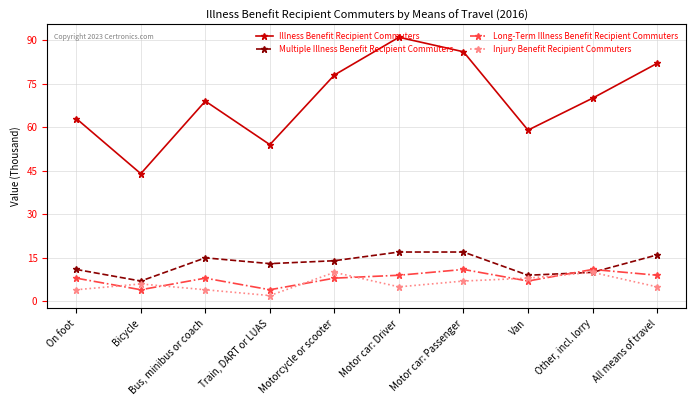

What are all the series names shown in the legend?

Illness Benefit Recipient Commuters, Multiple Illness Benefit Recipient Commuters, Long-Term Illness Benefit Recipient Commuters, Injury Benefit Recipient Commuters